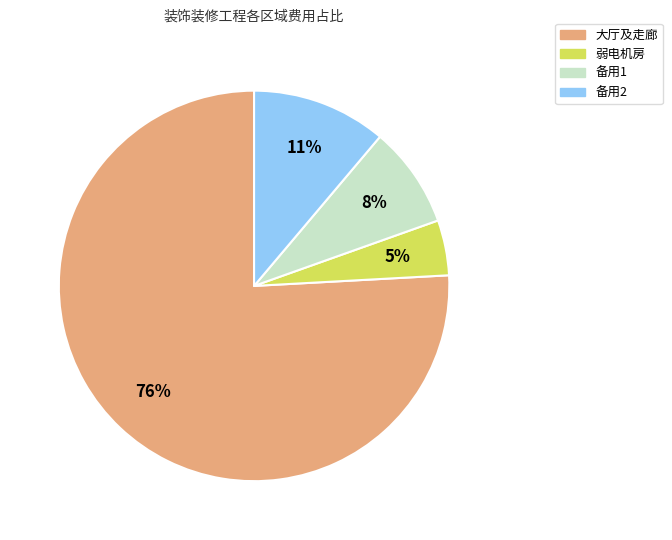

Between 大厅及走廊 and 备用1, which is larger?

大厅及走廊